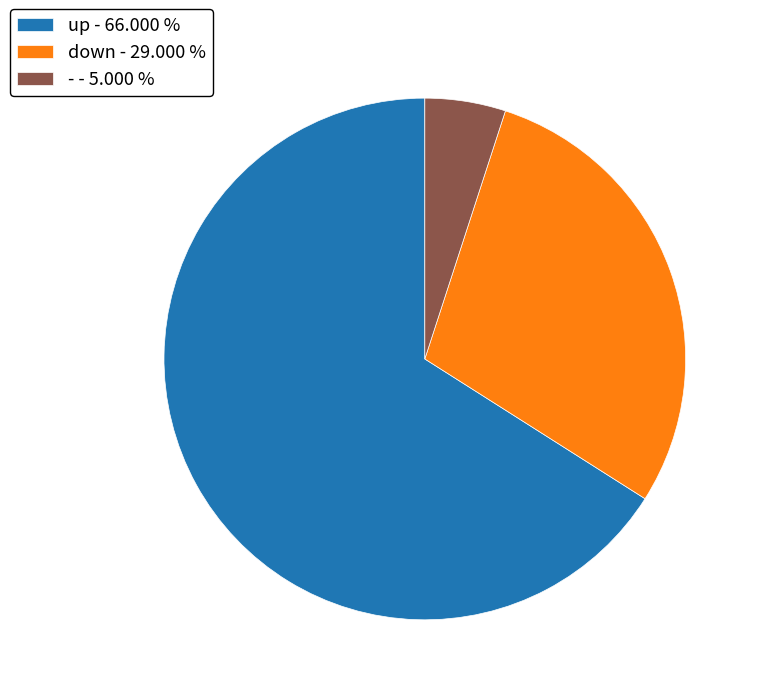

Is up the majority of the pie?

Yes